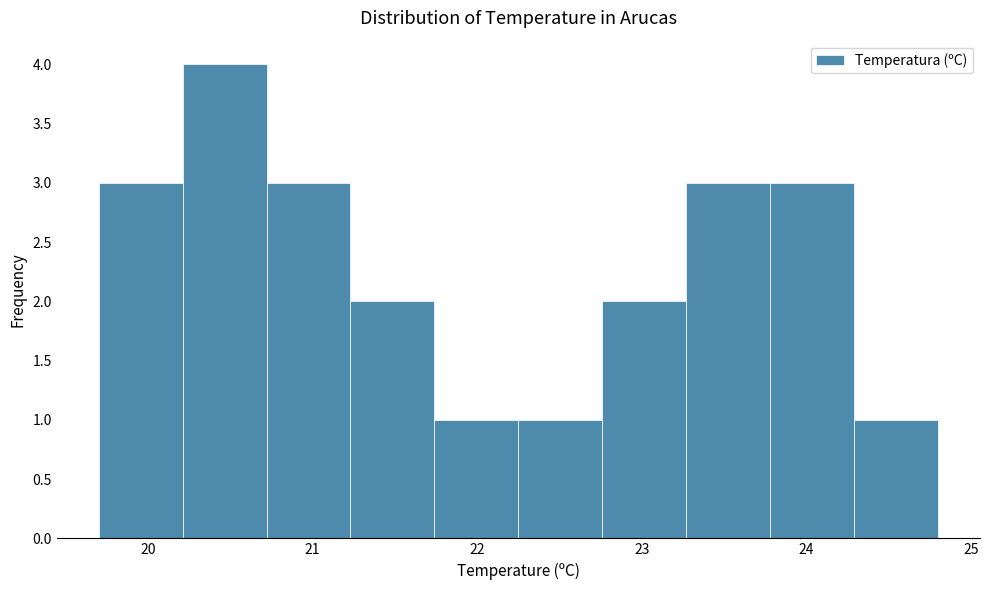

Over which range of the x-axis is the bar tallest?

20.21 to 20.72